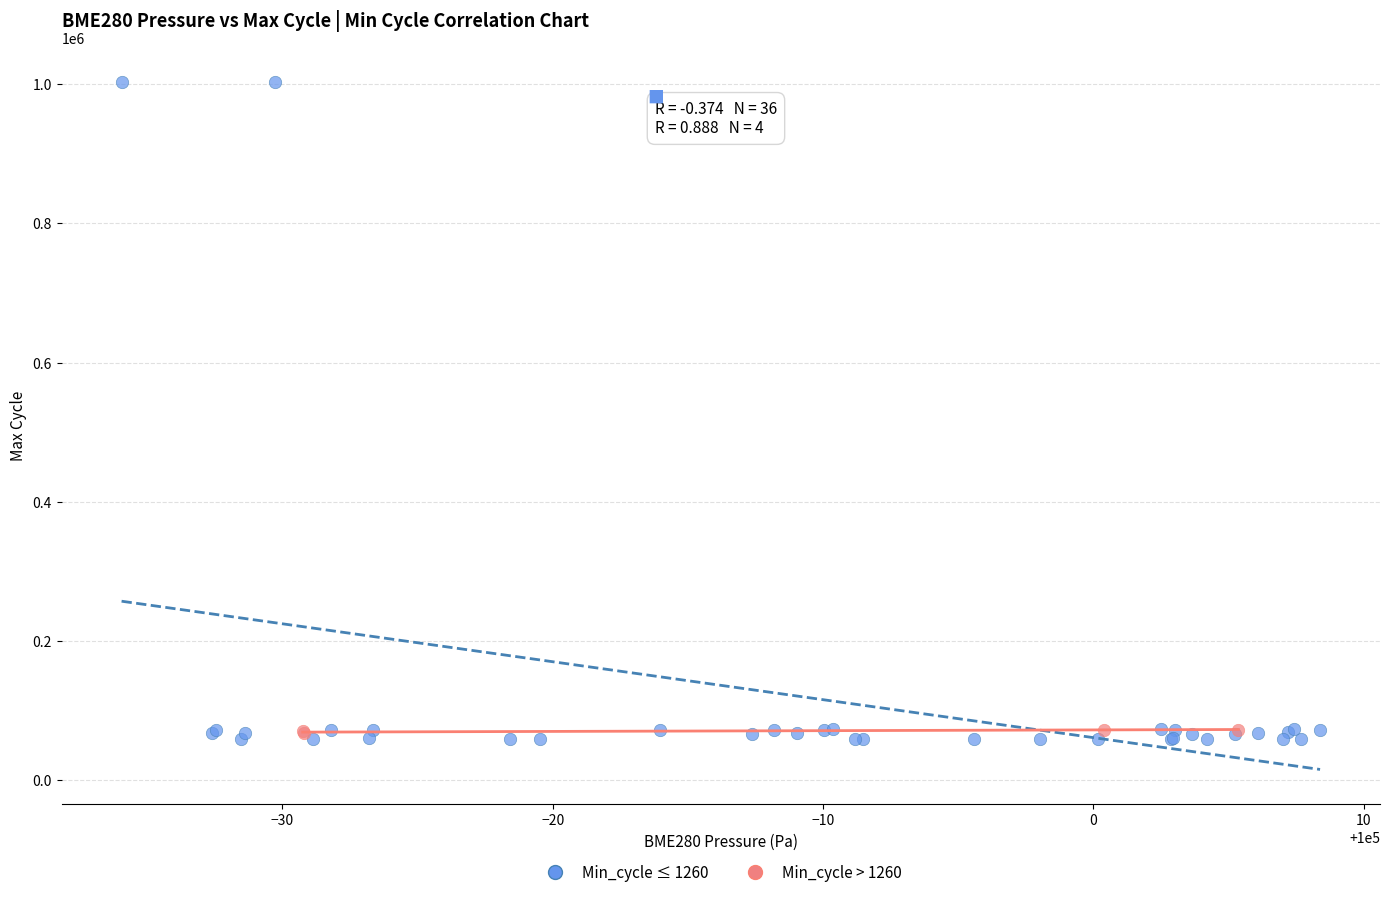

Which series has the largest Y range (max minus min)?

Min_cycle ≤ 1260